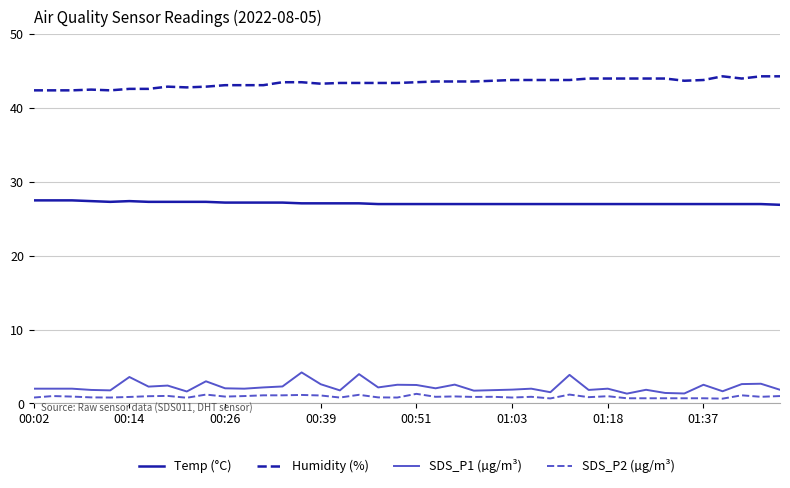

True or false: Temp (°C) and Humidity (%) intersect in this chart.

False